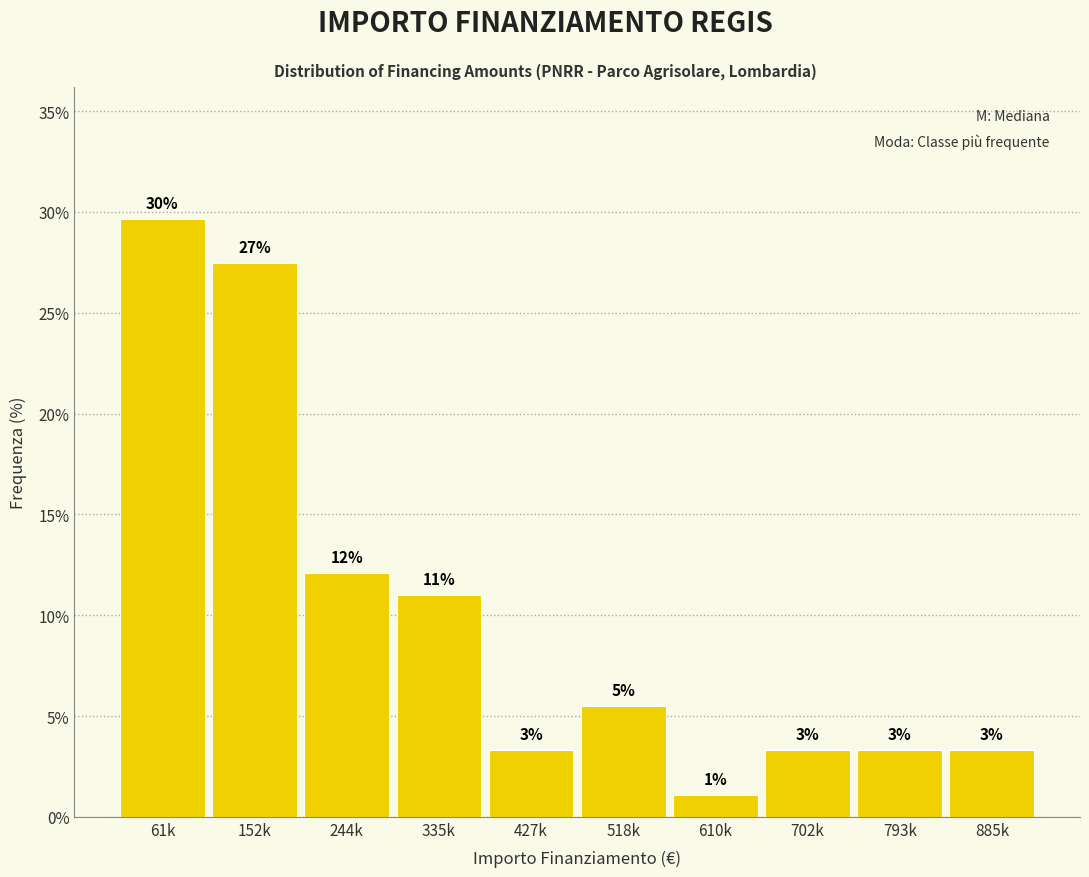

Does the chart contain any negative values?

No